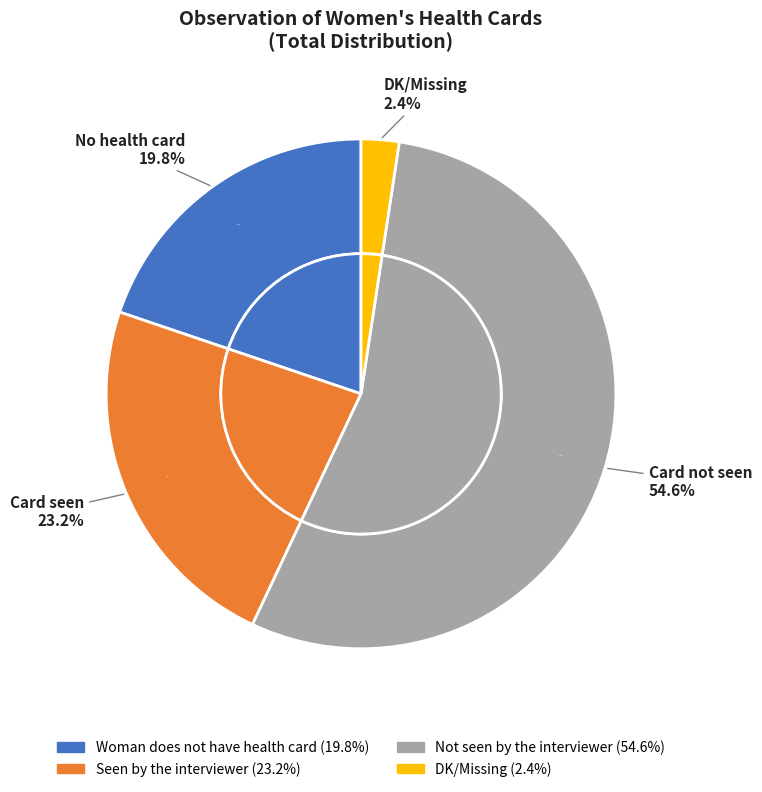

Does any single category account for the majority?

Yes